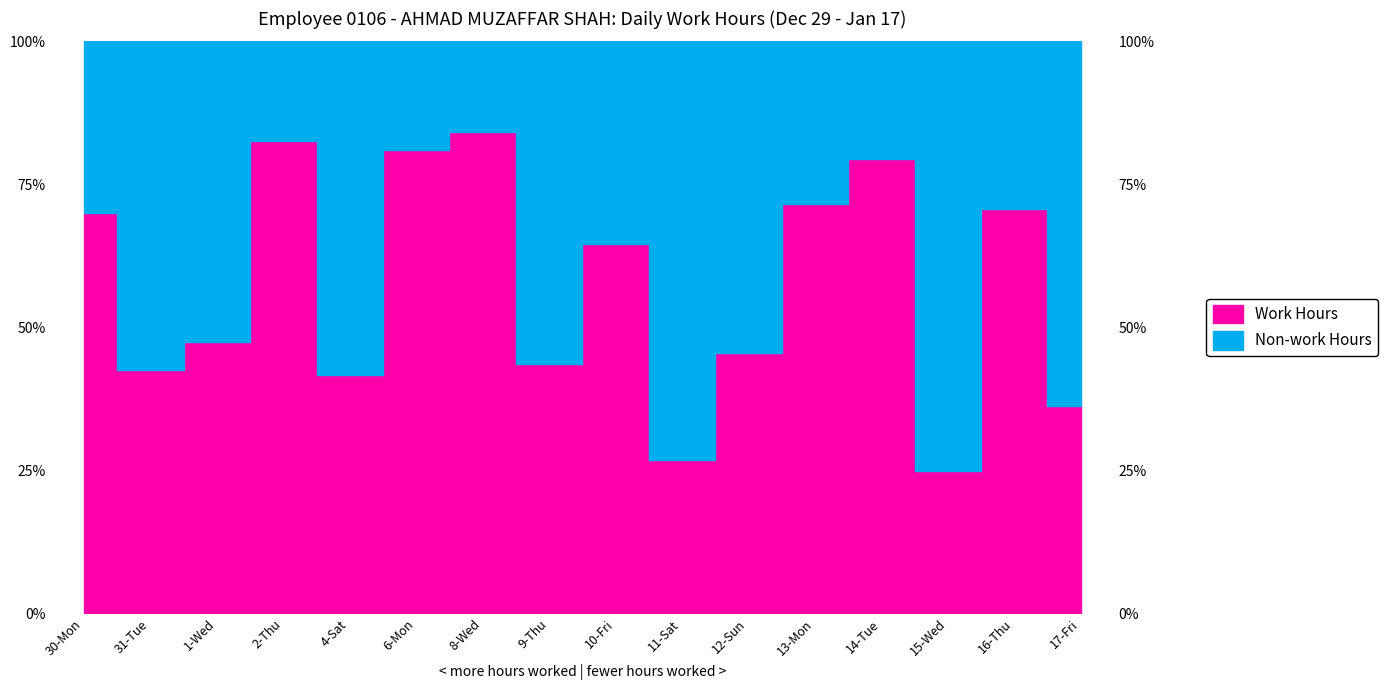

What is the value of the 15th point from the left?

70.6